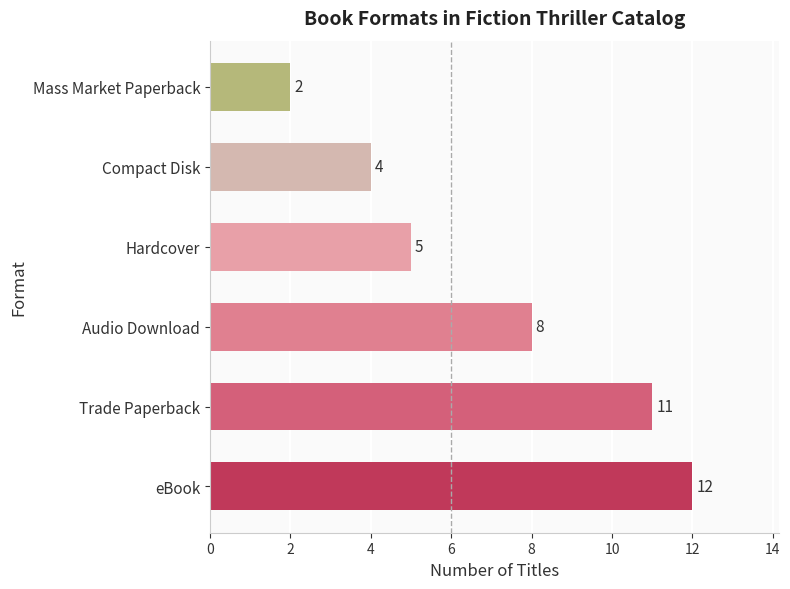

Is it true that the value at Audio Download is 8?

True